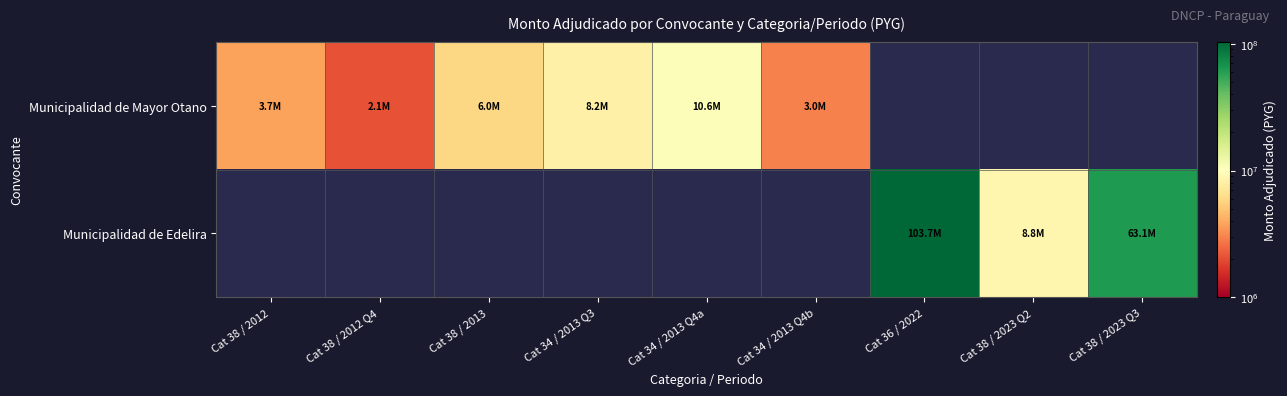

At how many categories does at least one series exceed 44432719?

2